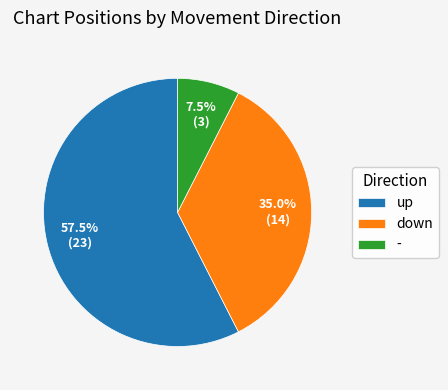

To the nearest percent, what portion does down represent?

35%